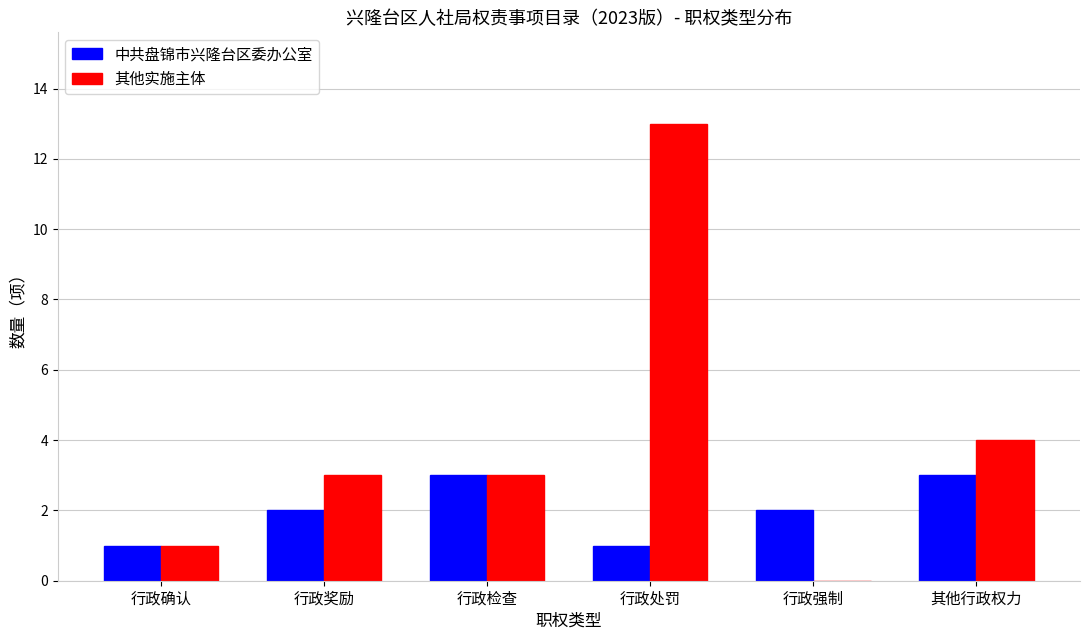

At which label is 其他实施主体 closest to 6?

其他行政权力